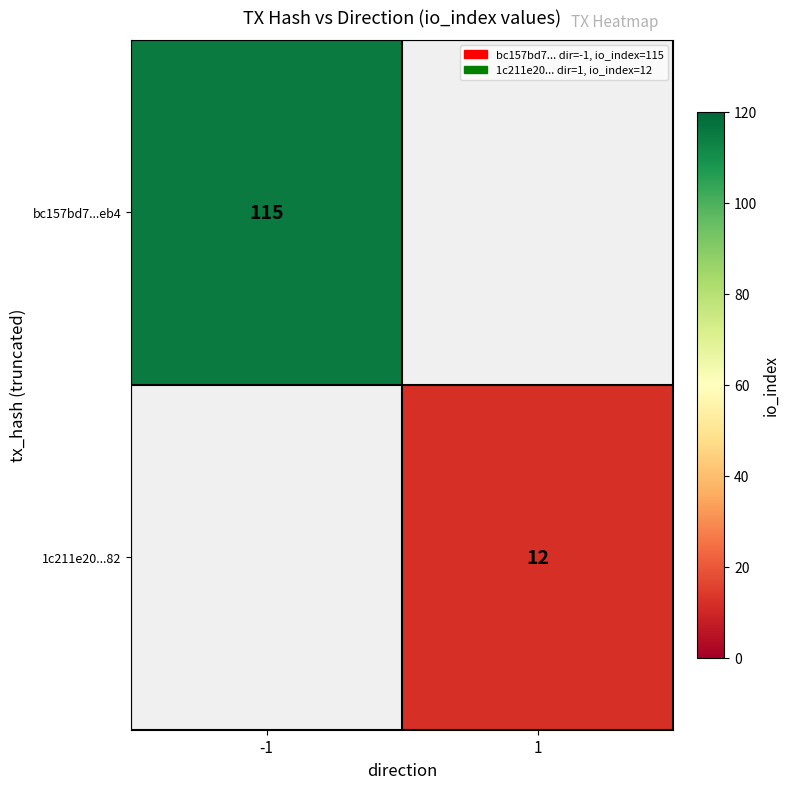

Is it true that bc157bd7...eb4 equals 193 at -1?

False